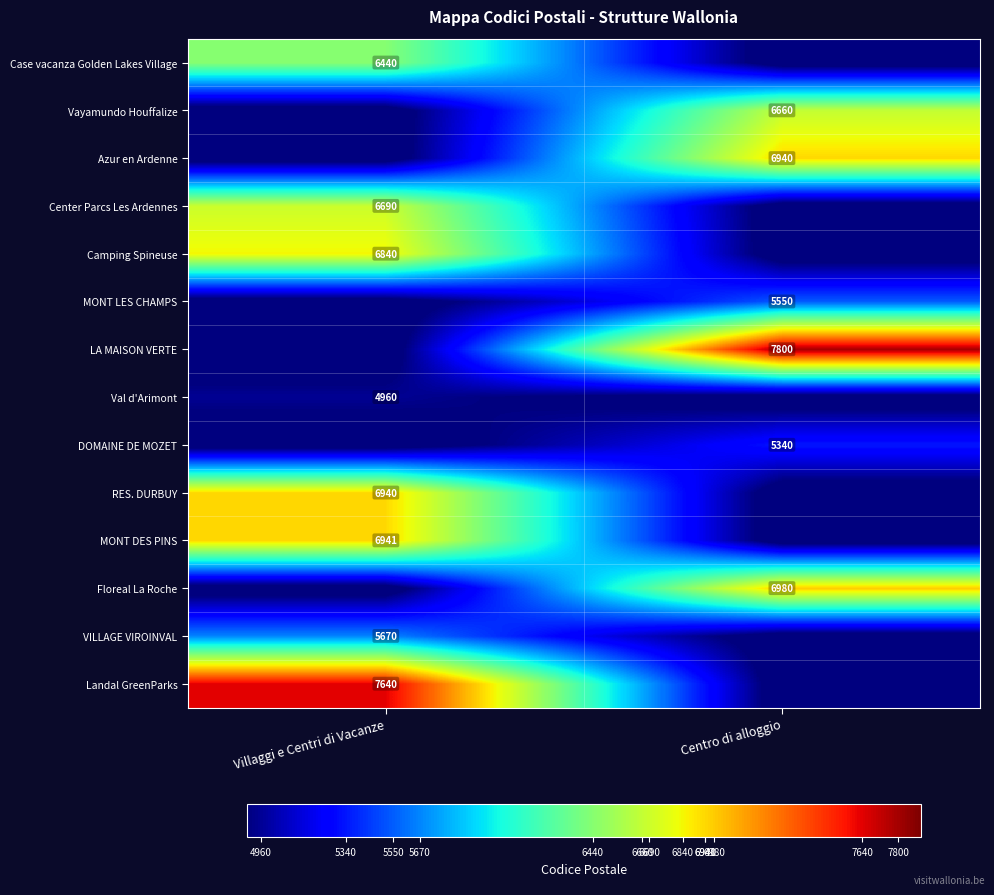

The value of Landal GreenParks at Villaggi e Centri di Vacanze is 2227. True or false?

False